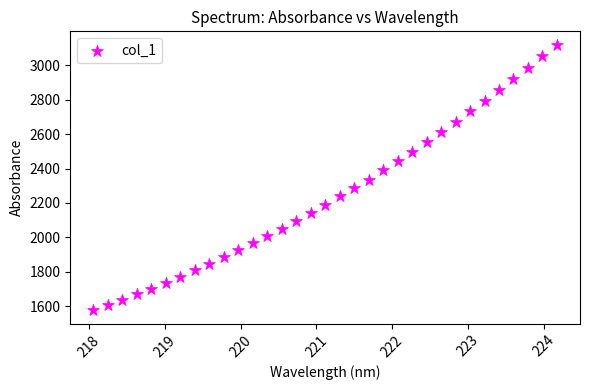

What is the range of Y values (max minus min)?

1546.3